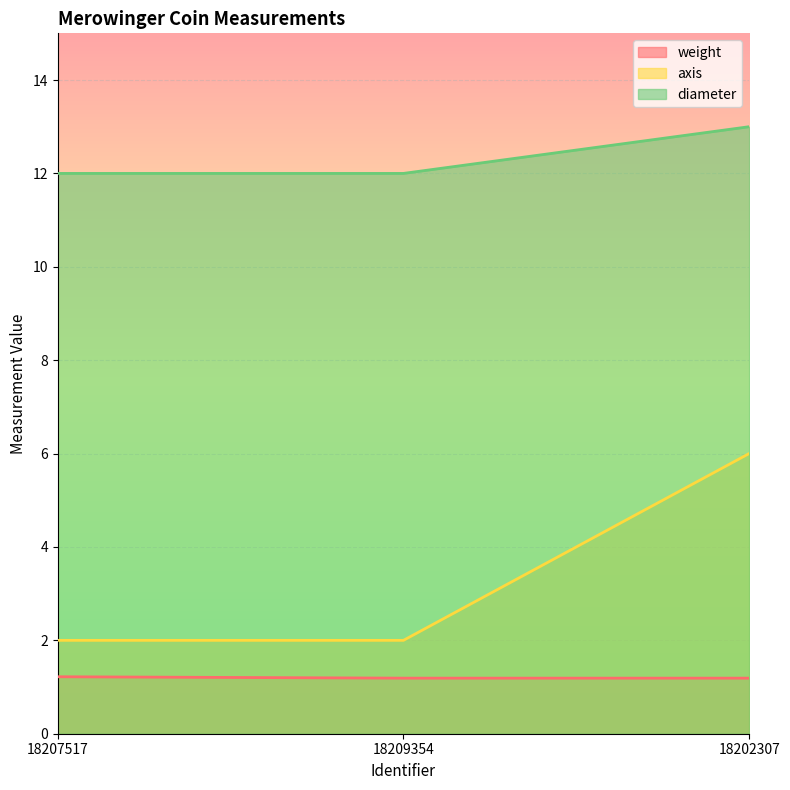

At how many categories does at least one series exceed 11?

3